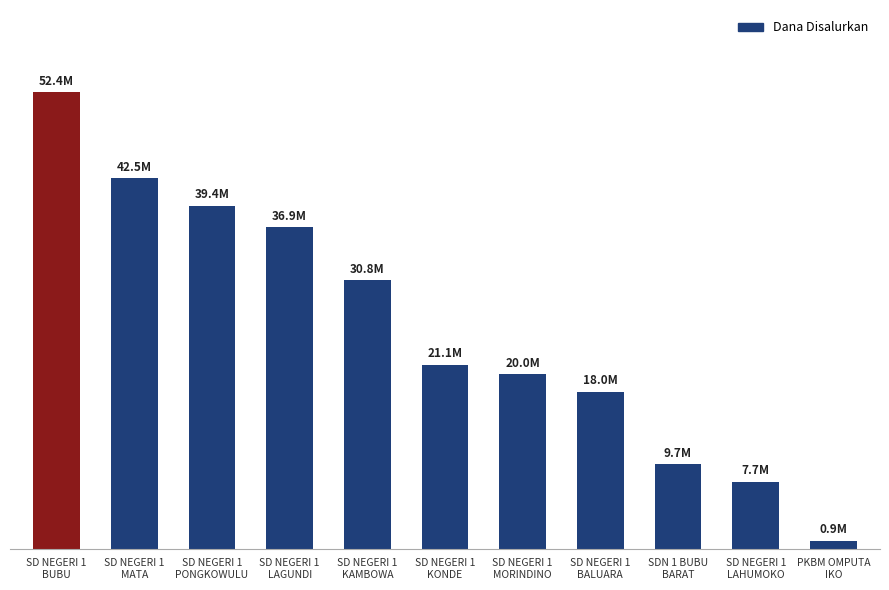

What is the difference between the second highest and second lowest values?

34875000